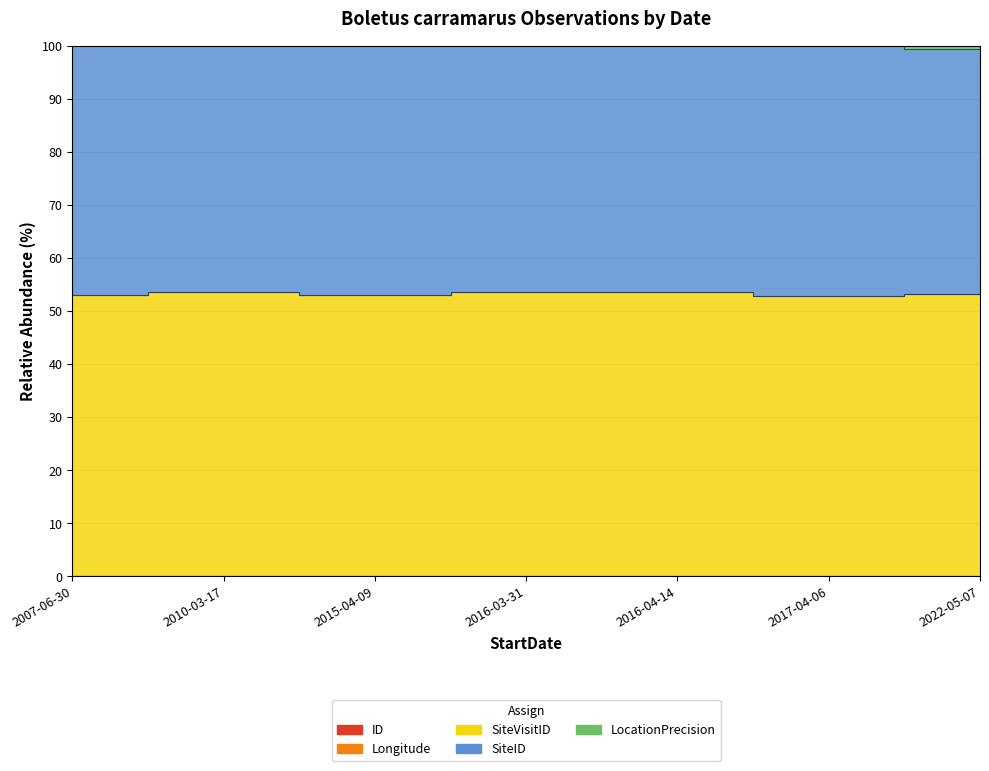

The value of ID at 2017-04-06 is 0.0. True or false?

False